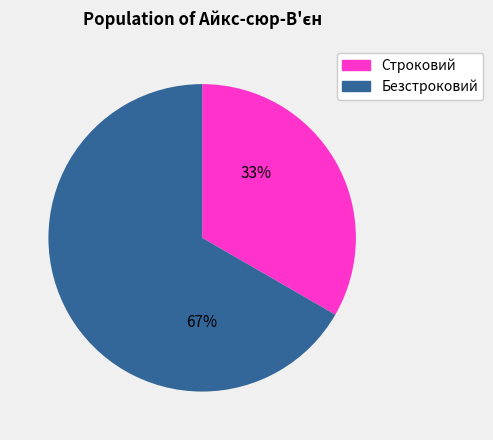

Rank the categories by value from highest to lowest.

Безстроковий, Строковий